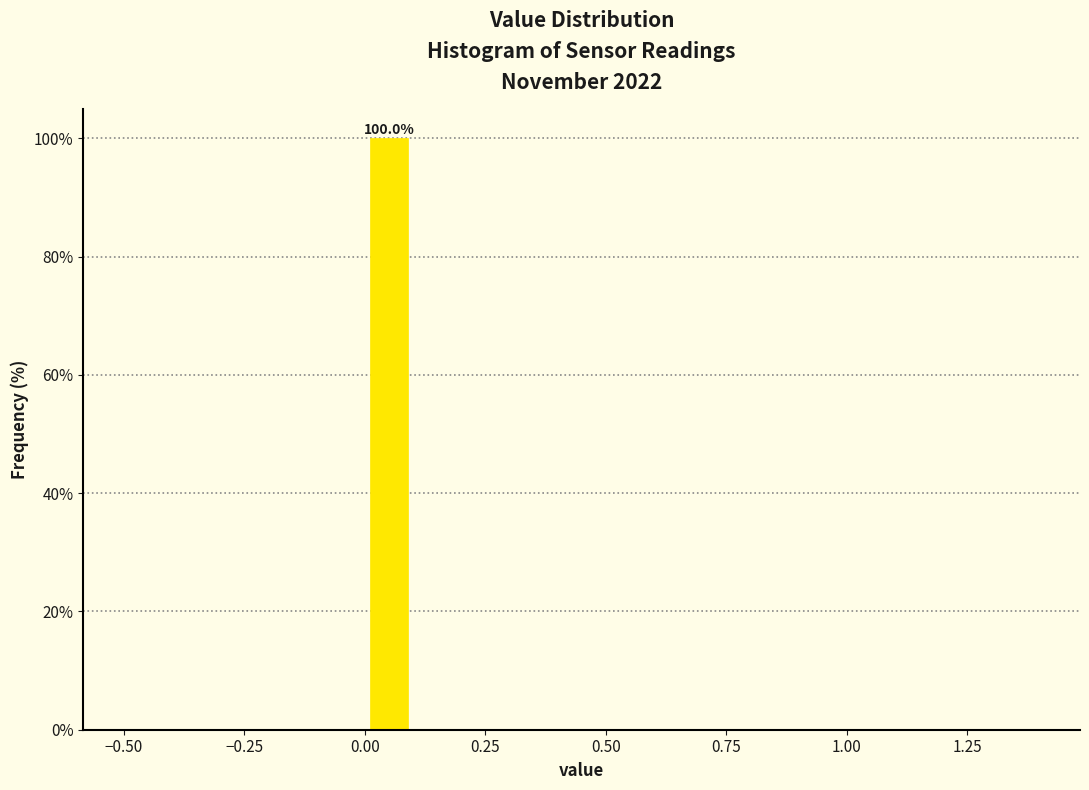

Around what value on the x-axis is the tallest bar? Give the approximate position of its centre, as read against the axis.

0.05